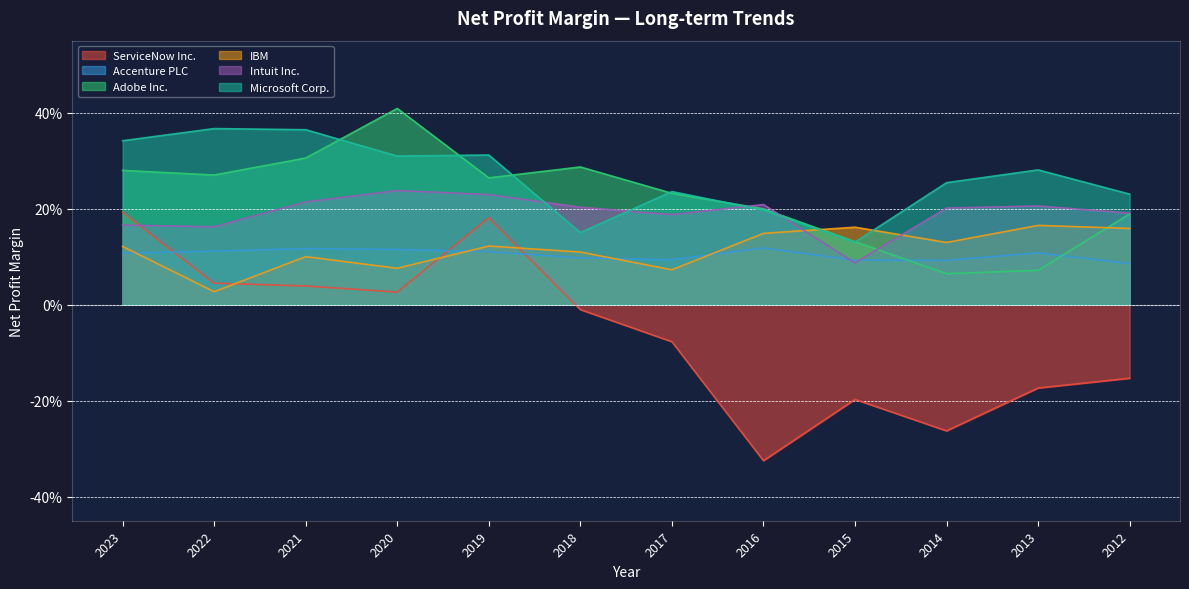

True or false: Microsoft Corp. and ServiceNow Inc. cross at least once.

False